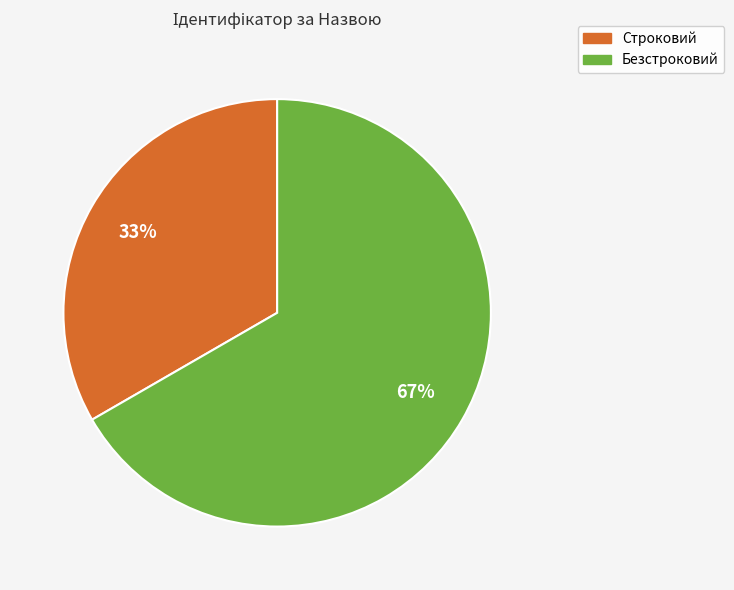

Do Безстроковий and Строковий together represent more than half of the pie?

Yes